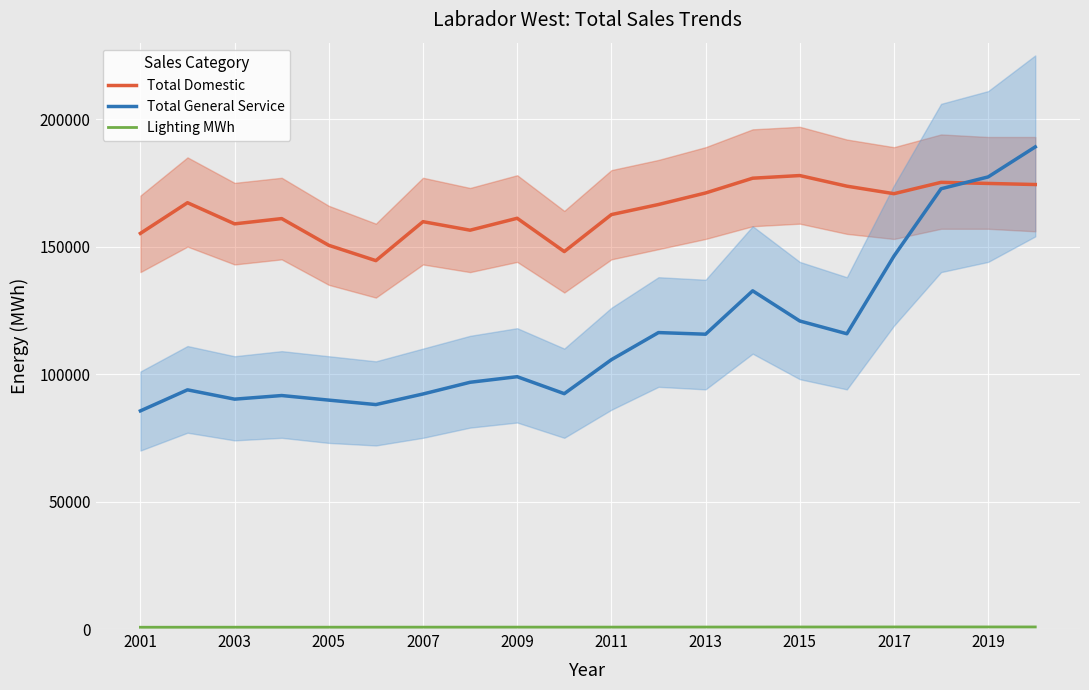

Which category has the lowest value in the Lighting MWh series?

2001